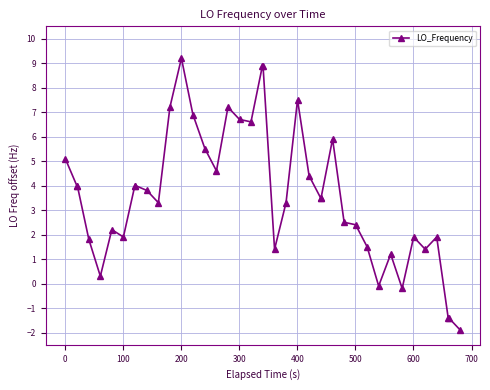

What is the value of the 33rd point from the left?

1.2